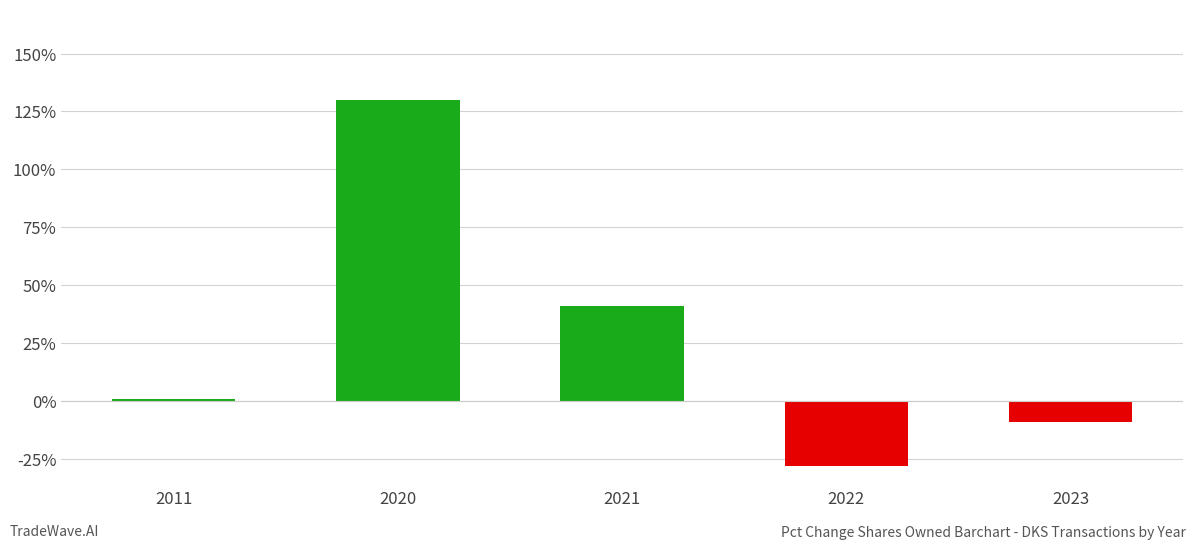

True or false: the data shows -18 at 2022.

False